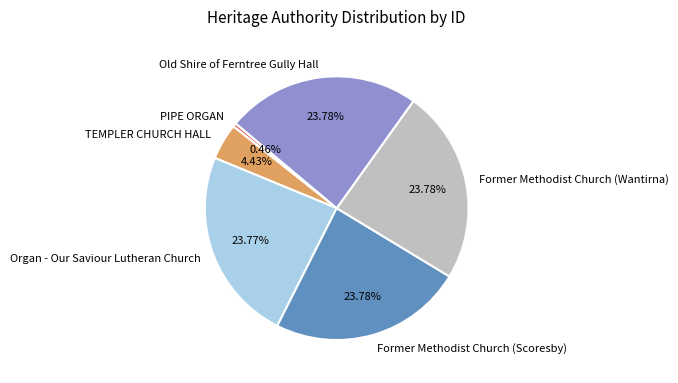

What is the ratio of the value at TEMPLER CHURCH HALL to the value at Old Shire of Ferntree Gully Hall?

0.2